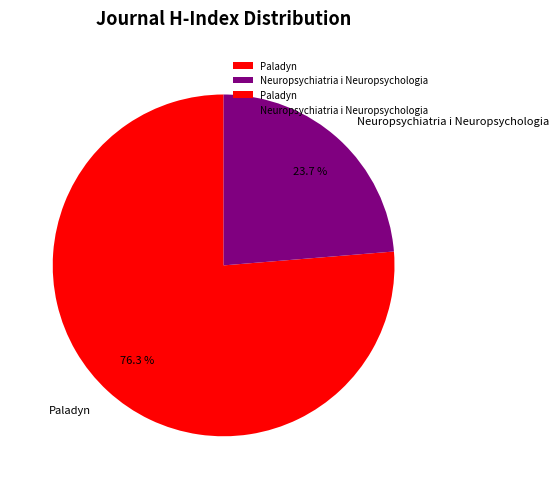

Between Paladyn and Neuropsychiatria i Neuropsychologia, which is larger?

Paladyn